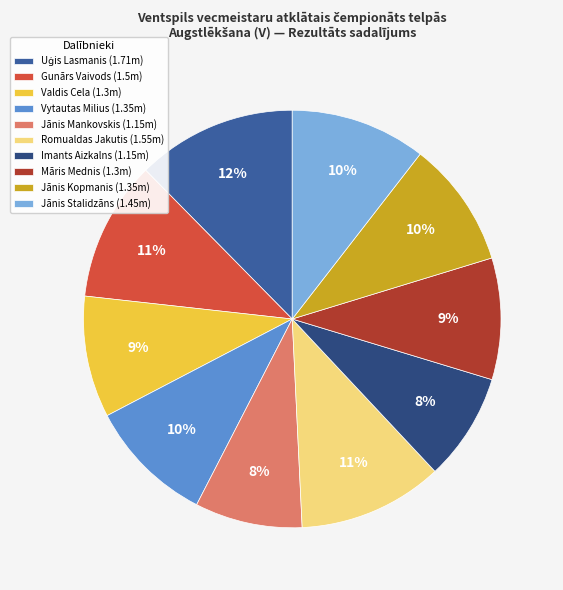

To the nearest percent, what is the average slice percentage?

10%